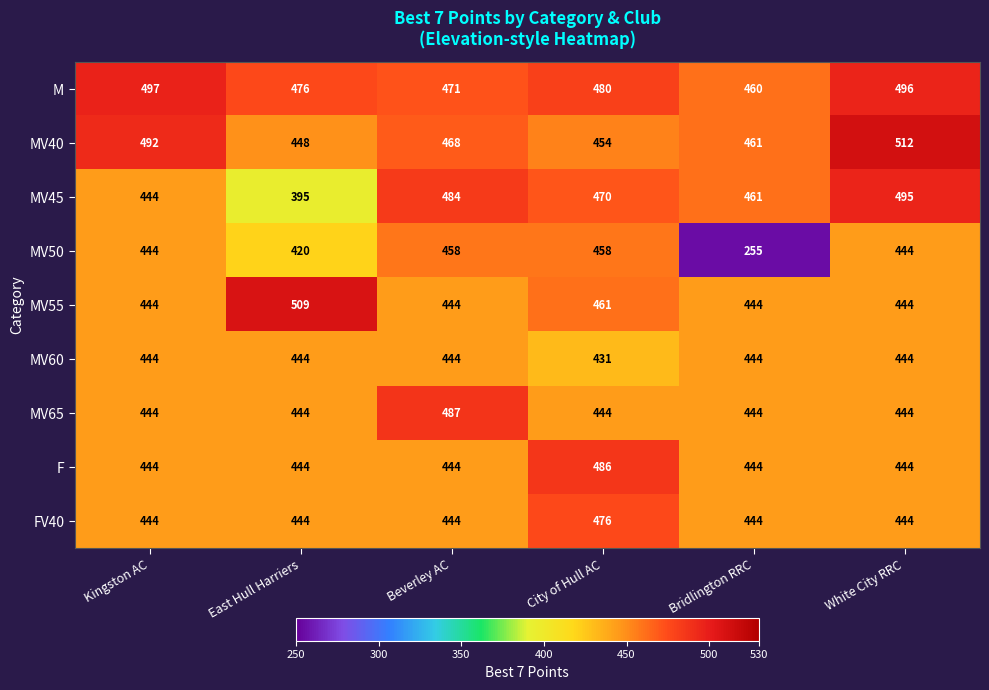

How many categories are shown in the chart?

6